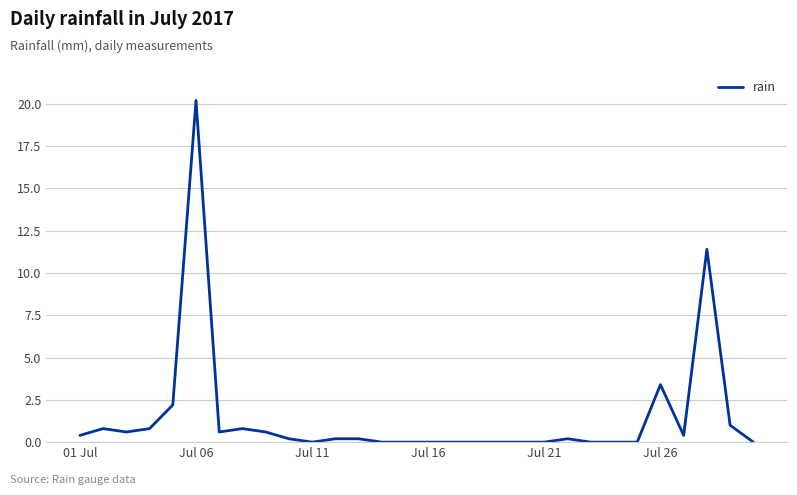

Count the number of data series in this chart.

1